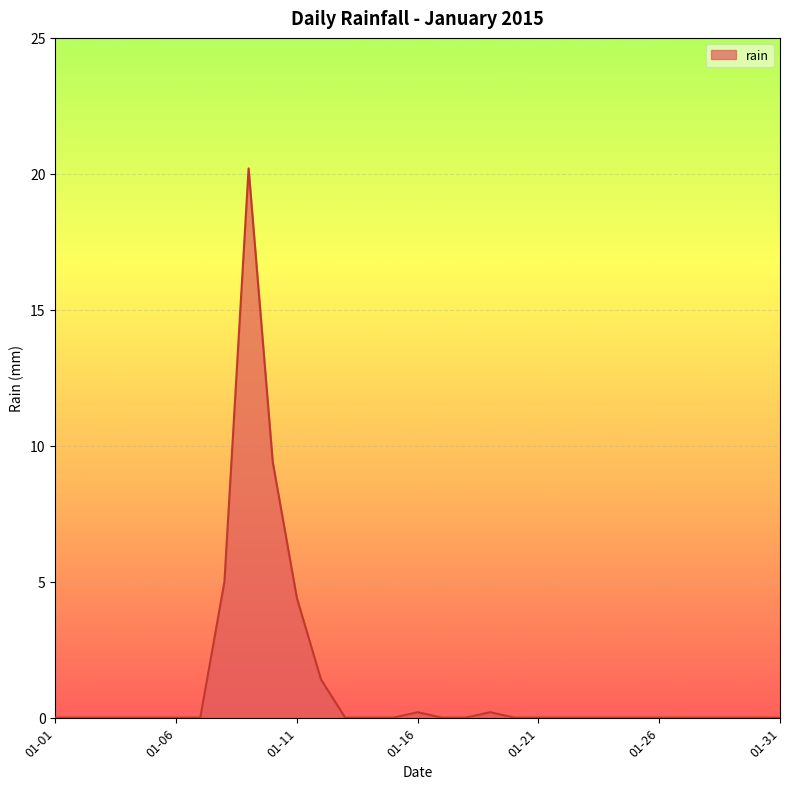

What is the difference between the maximum and minimum values?

20.2